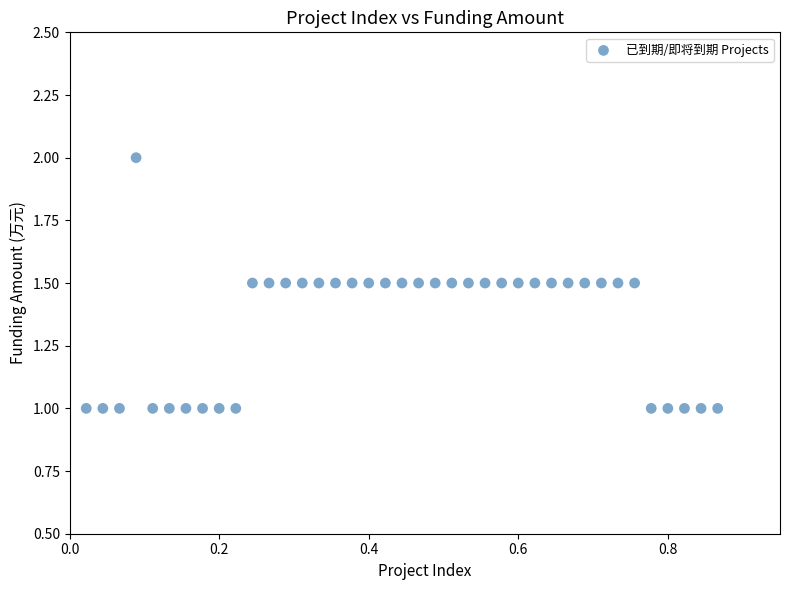

What is the range of Y values (max minus min)?

1.0